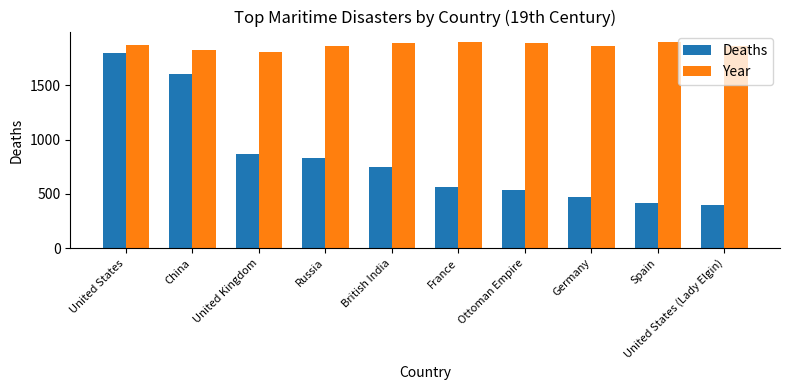

What is the sum of all Deaths values?

8233